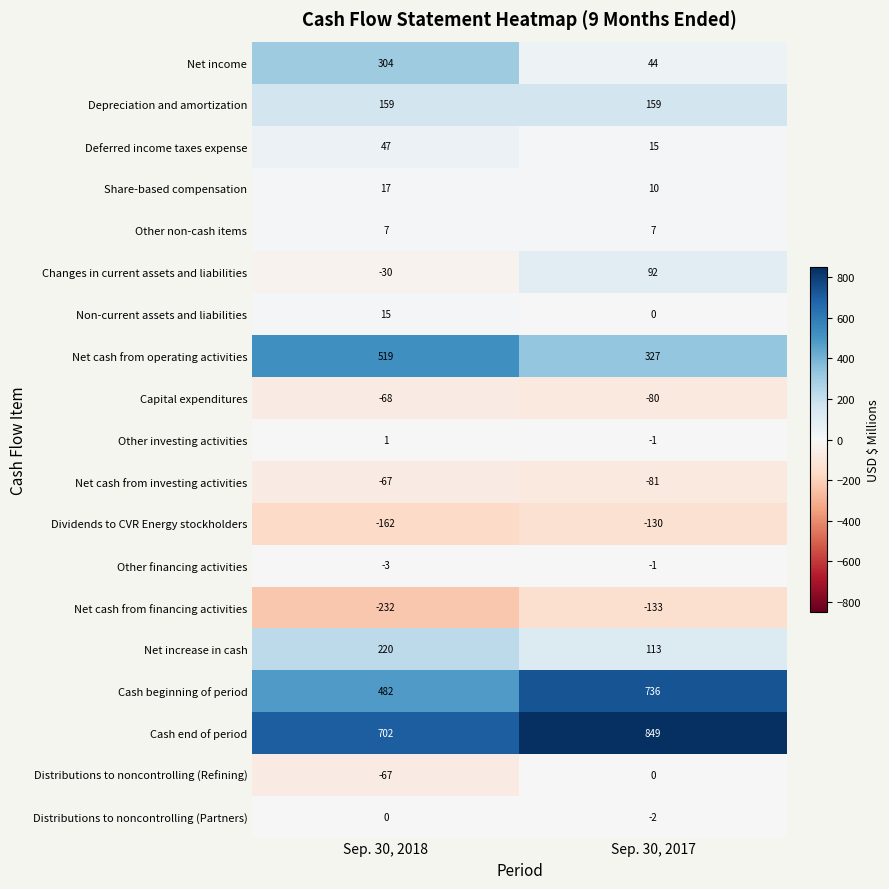

Rank the categories by Net increase in cash value from lowest to highest.

Sep. 30, 2017, Sep. 30, 2018